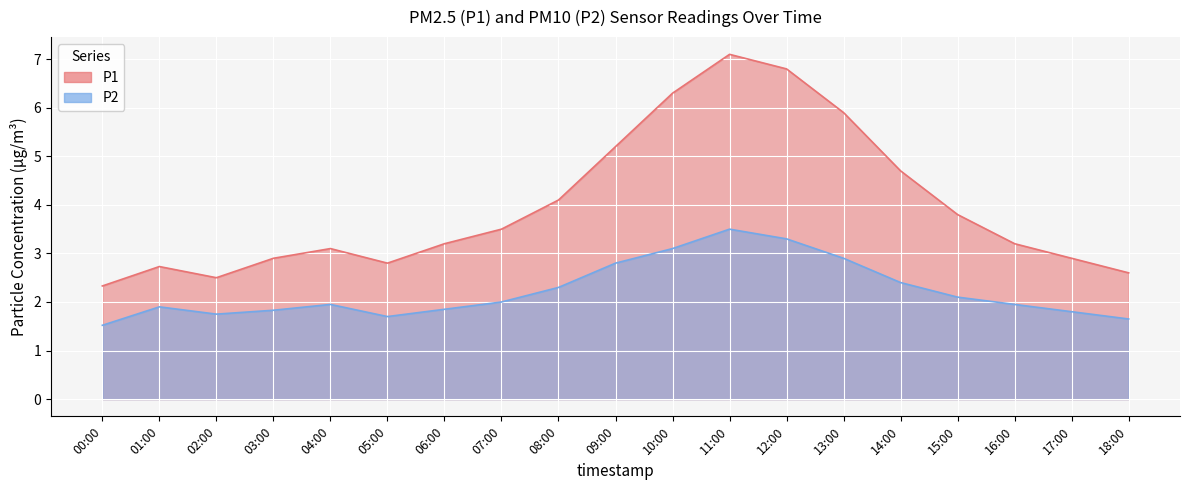

What is the difference between the maximum and minimum values in the P2 series?

2.0